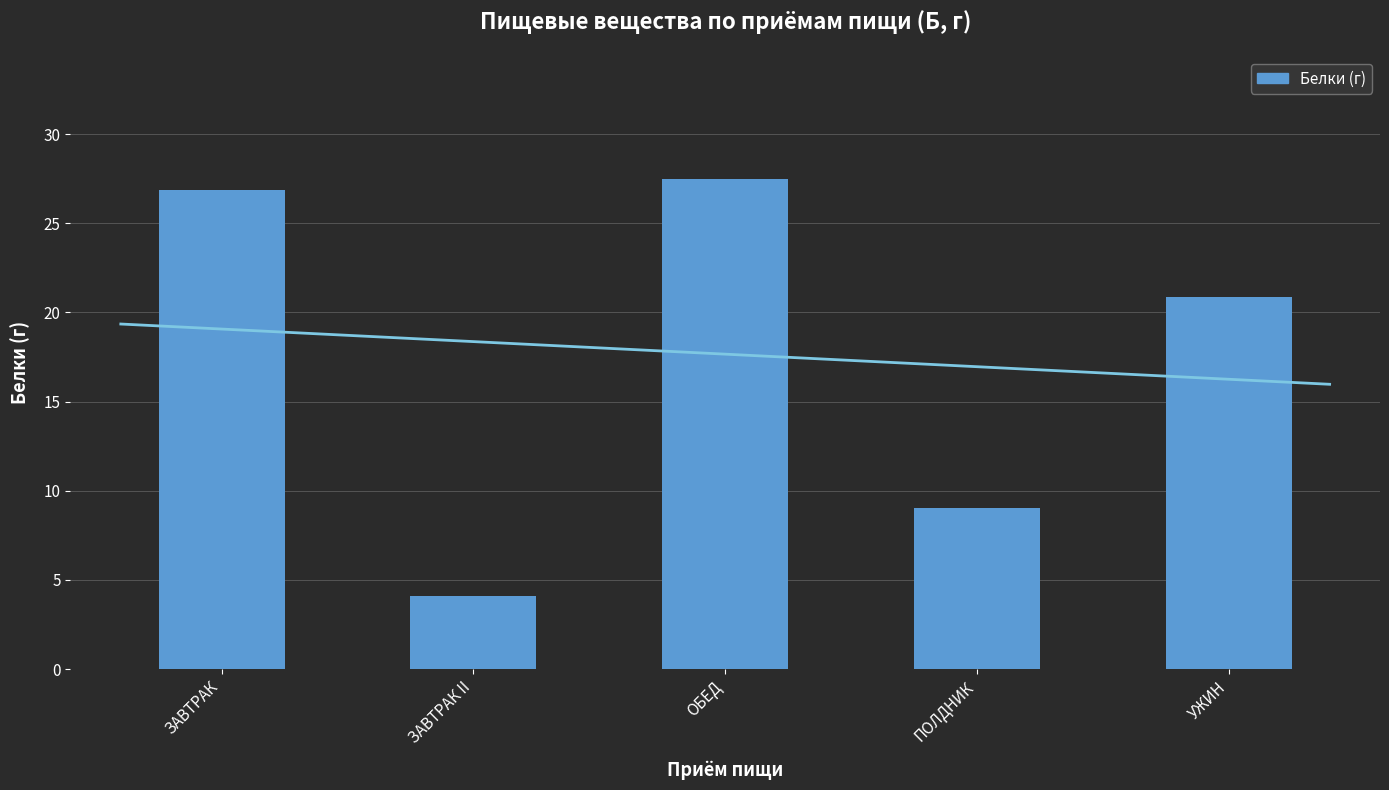

Reading left to right, transcribe all the data shown in this chart.

ЗАВТРАК=26.9	ЗАВТРАК II=4.1	ОБЕД=27.5	ПОЛДНИК=9.0	УЖИН=20.9